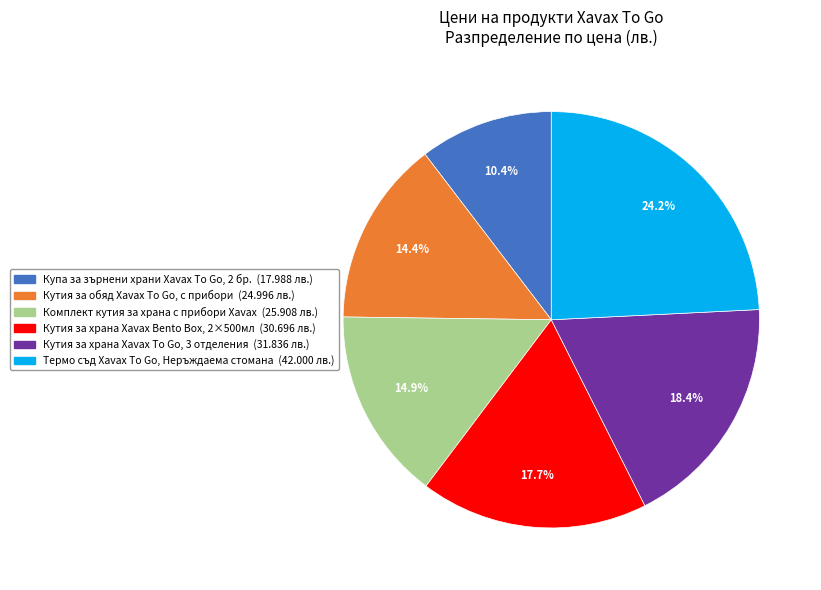

How much of the chart is everything except Комплект кутия за храна с прибори Xavax?

85.1%